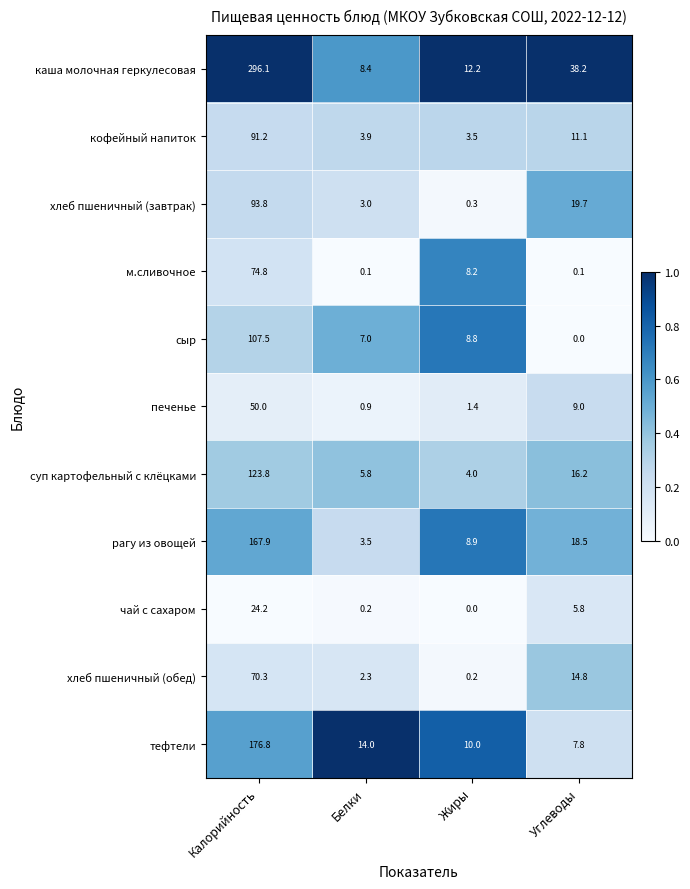

What is the sum of all печенье values?

61.3